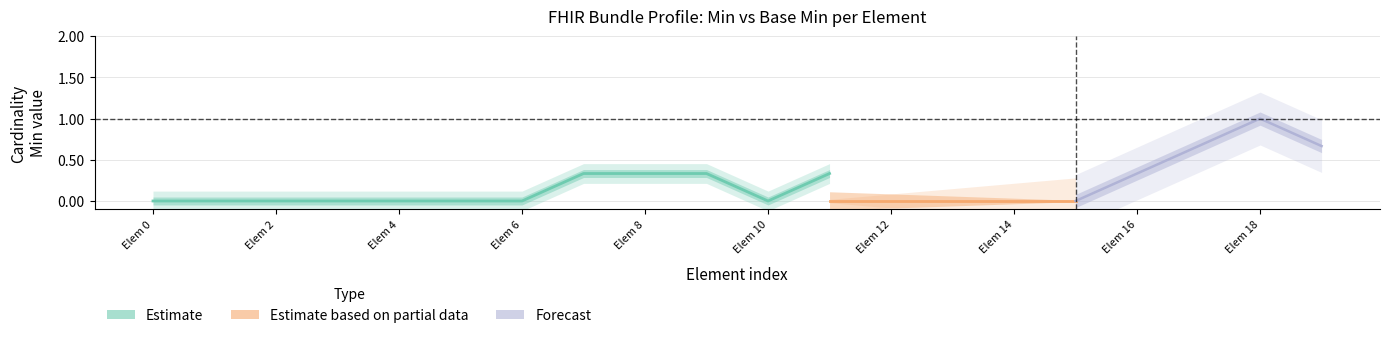

What is the greatest value displayed?

1